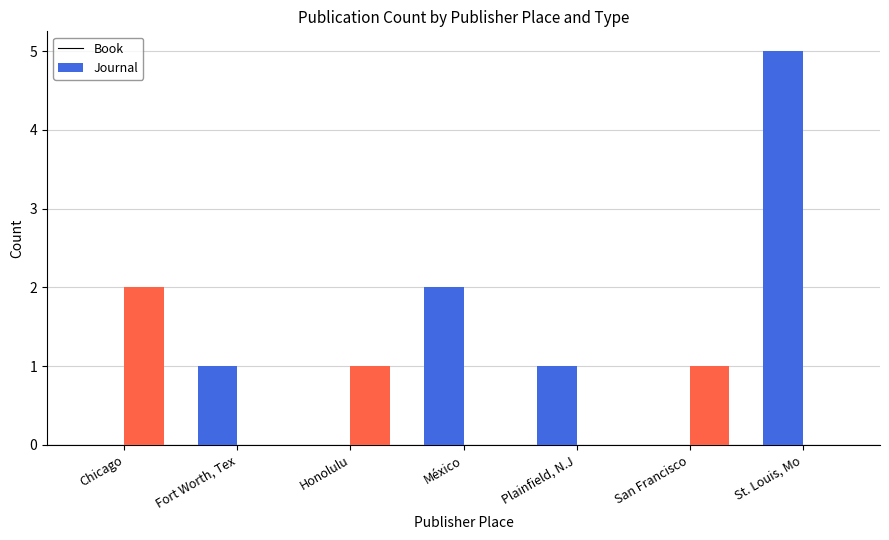

Reading left to right, what are all the values shown in this chart?

Book: Chicago=0	Fort Worth, Tex=1	Honolulu=0	México=2	Plainfield, N.J=1	San Francisco=0	St. Louis, Mo=5
Journal: Chicago=2	Fort Worth, Tex=0	Honolulu=1	México=0	Plainfield, N.J=0	San Francisco=1	St. Louis, Mo=0